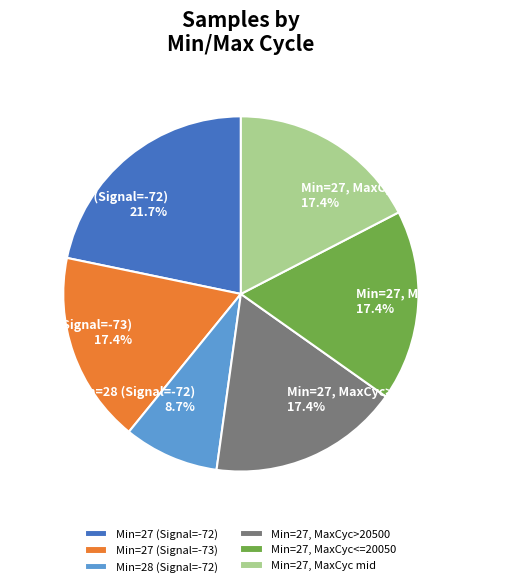

What is the smallest slice in the pie chart?

Min=28 (Signal=-72)